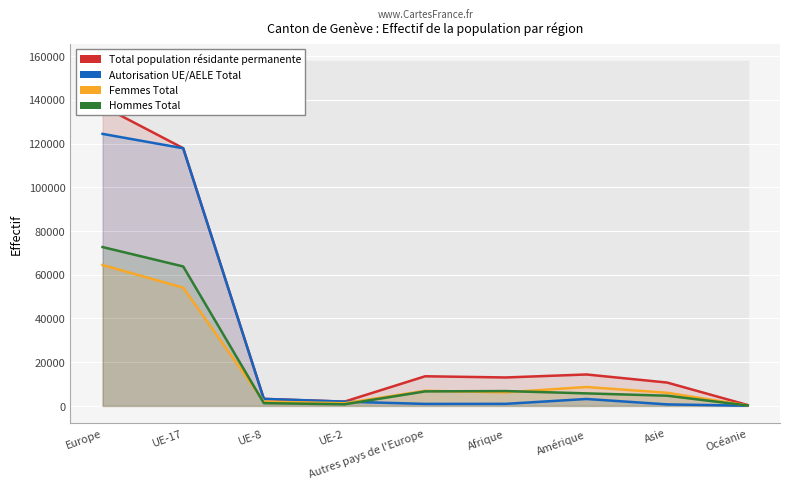

What is the sum of all Hommes Total values?

162470